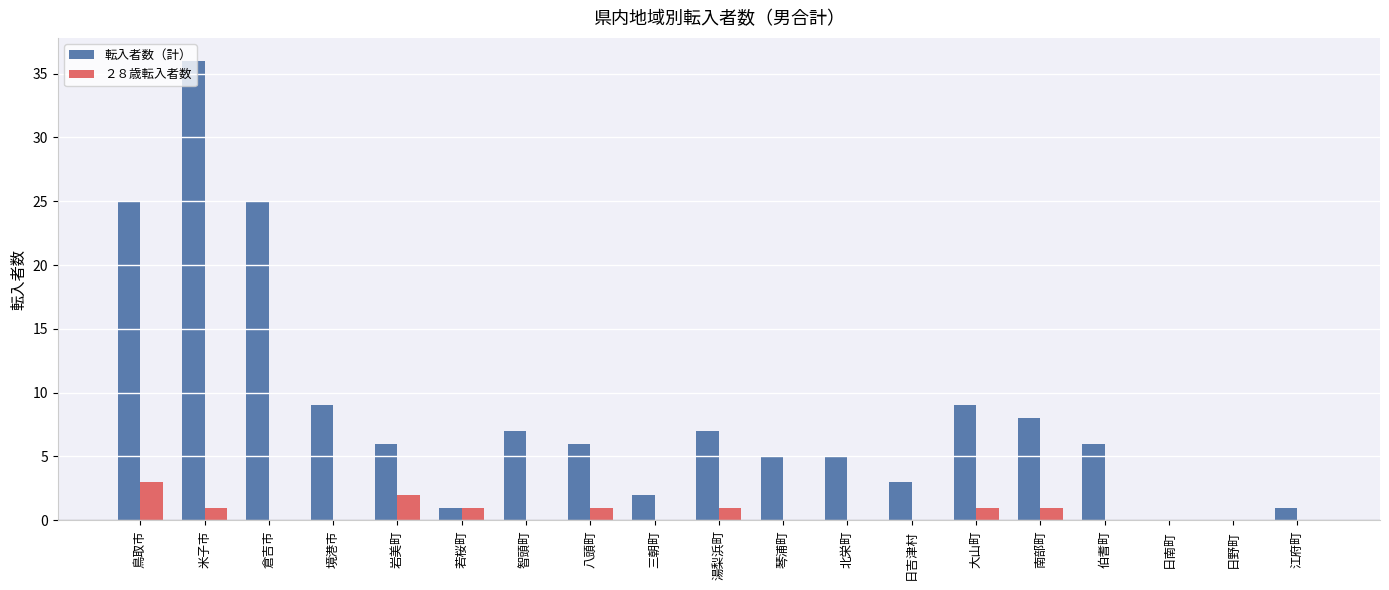

What is the total value across all series at 境港市?

9